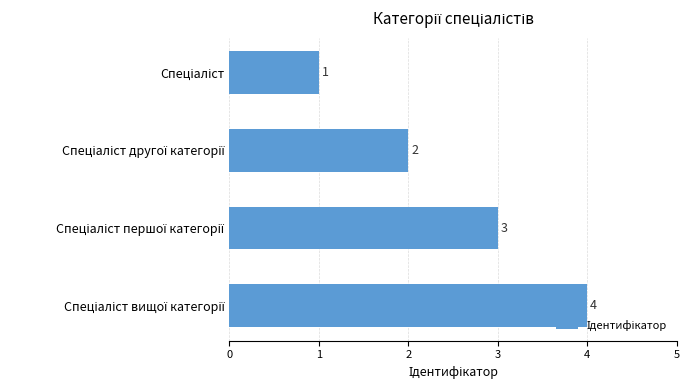

Count the values in the range 2 to 4.

3